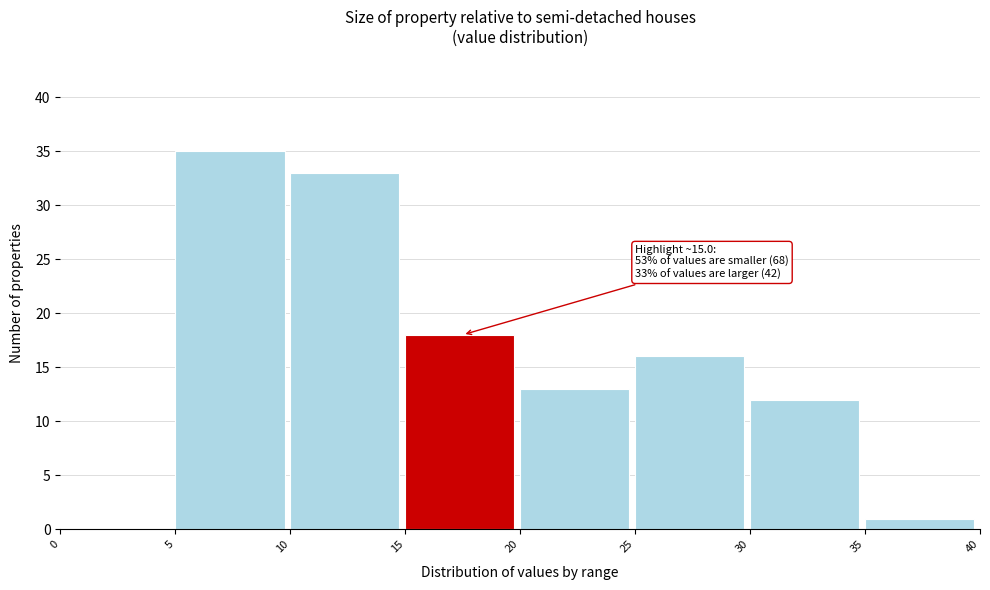

Over which range of the x-axis is the bar tallest?

5 to 10